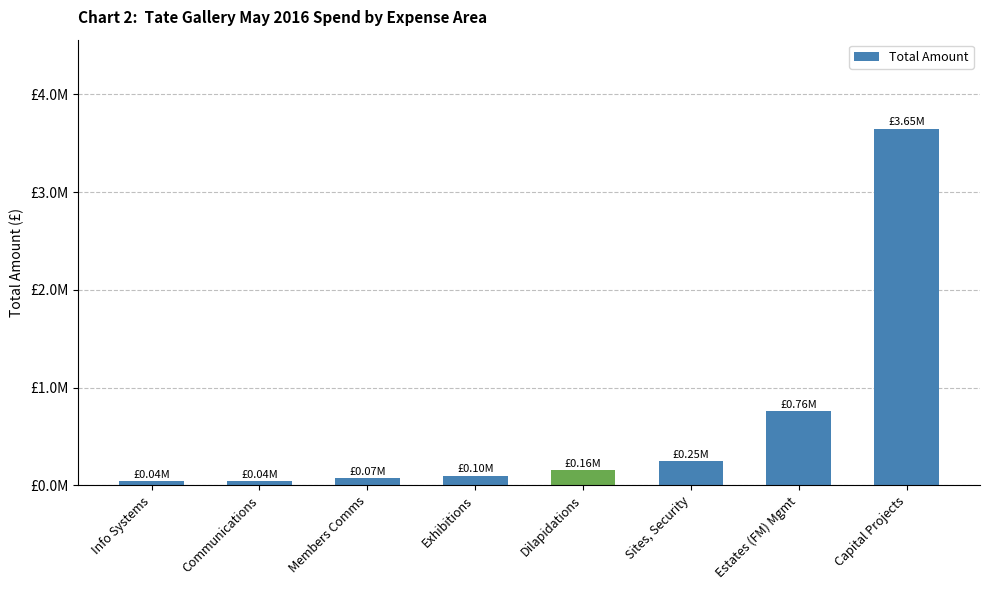

What is the sum of the values at Sites, Security and Estates (FM) Mgmt?

1007380.3